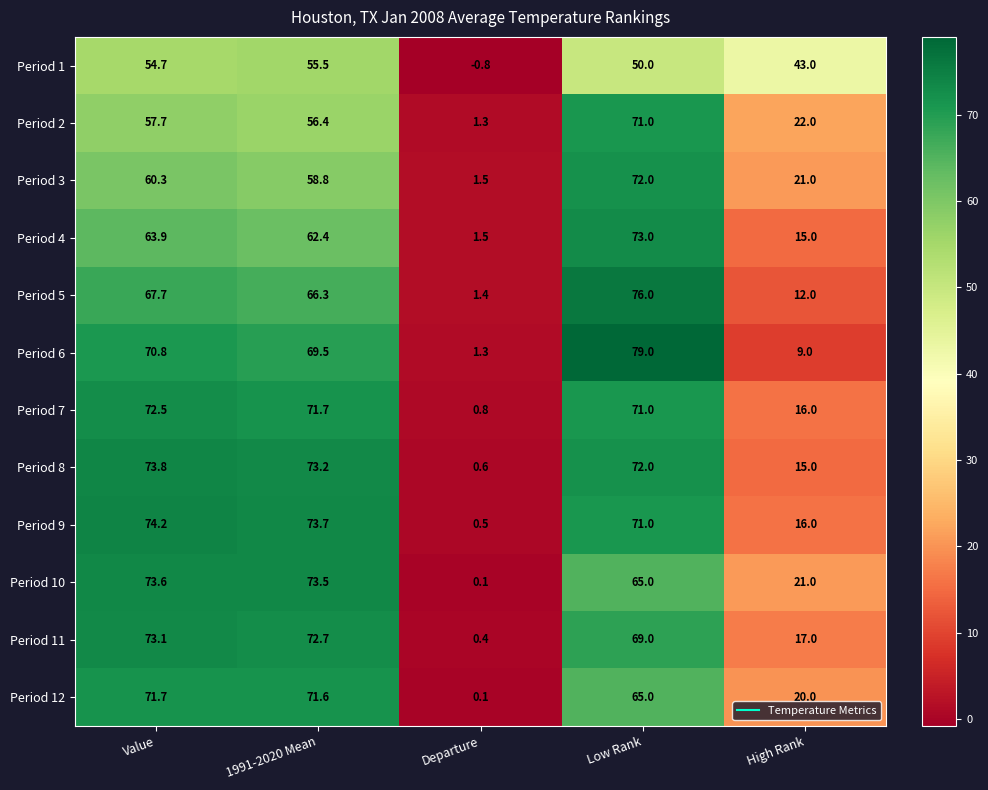

Which series has the largest total across all categories?

Period 9